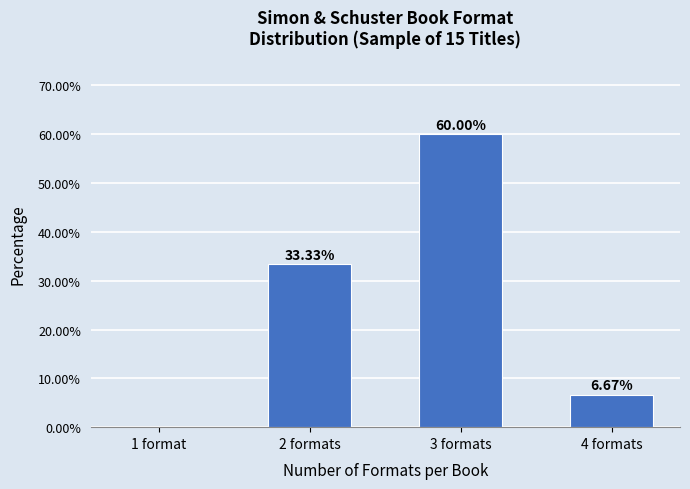

What is the sum of all values?

100.0